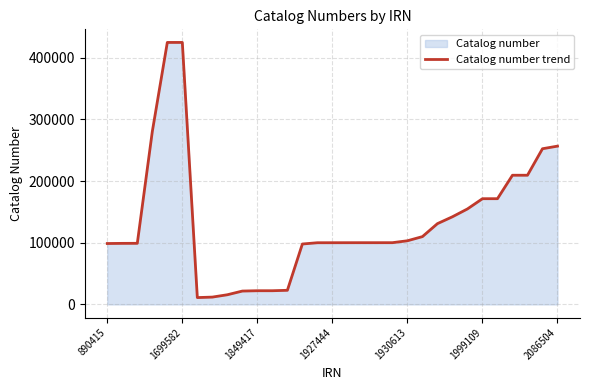

What is the difference between the maximum and minimum values?

413752